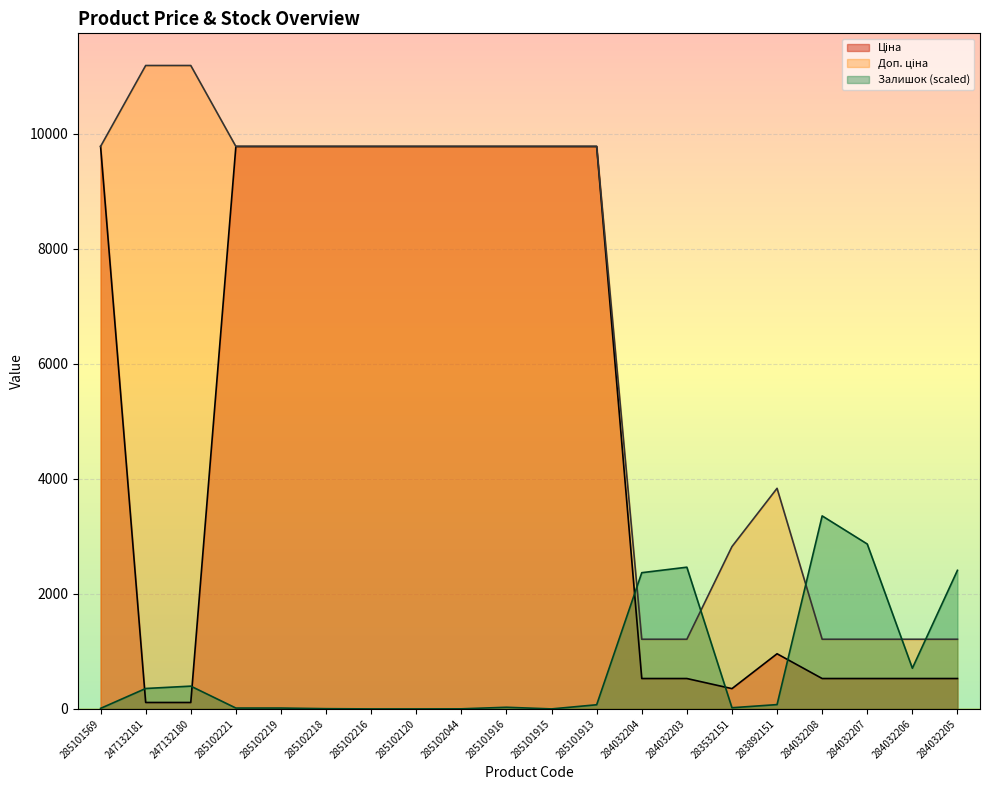

Rank the series by their maximum value, from highest to lowest.

Доп. ціна, Ціна, Залишок